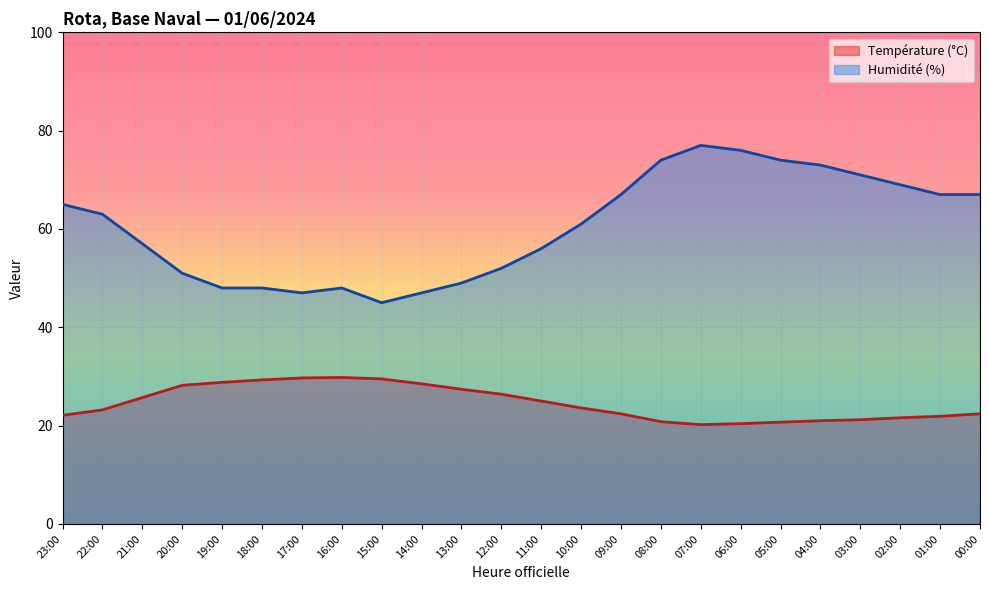

List the labels in order of Humidité (%) value, largest first.

07:00, 06:00, 08:00, 05:00, 04:00, 03:00, 02:00, 09:00, 01:00, 00:00, 23:00, 22:00, 10:00, 21:00, 11:00, 12:00, 20:00, 13:00, 19:00, 18:00, 16:00, 17:00, 14:00, 15:00